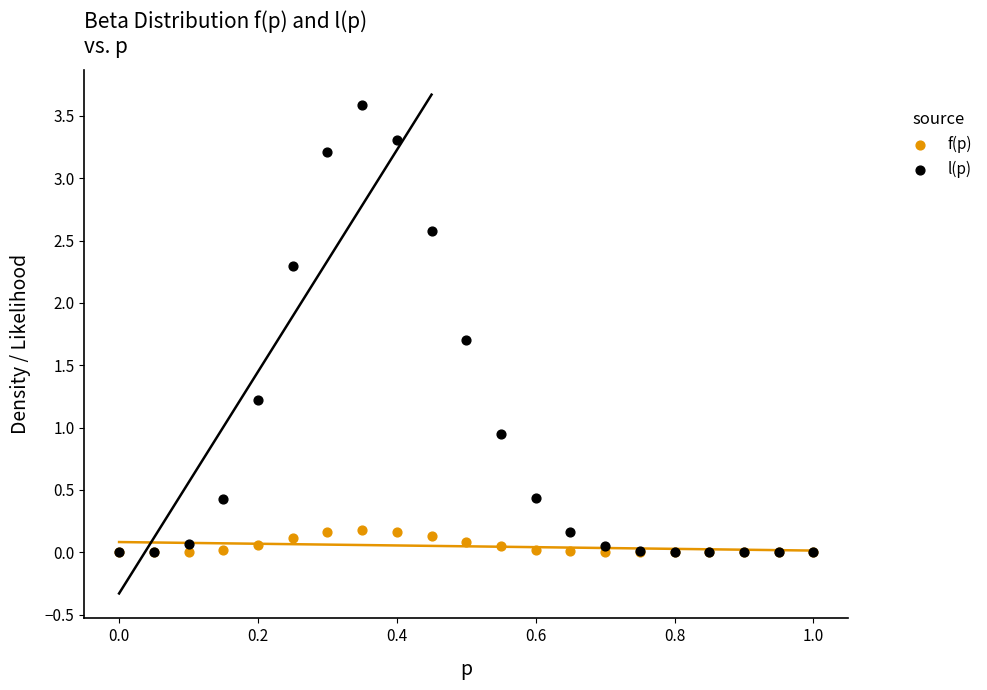

What are all the series names shown in the legend?

f(p), l(p)